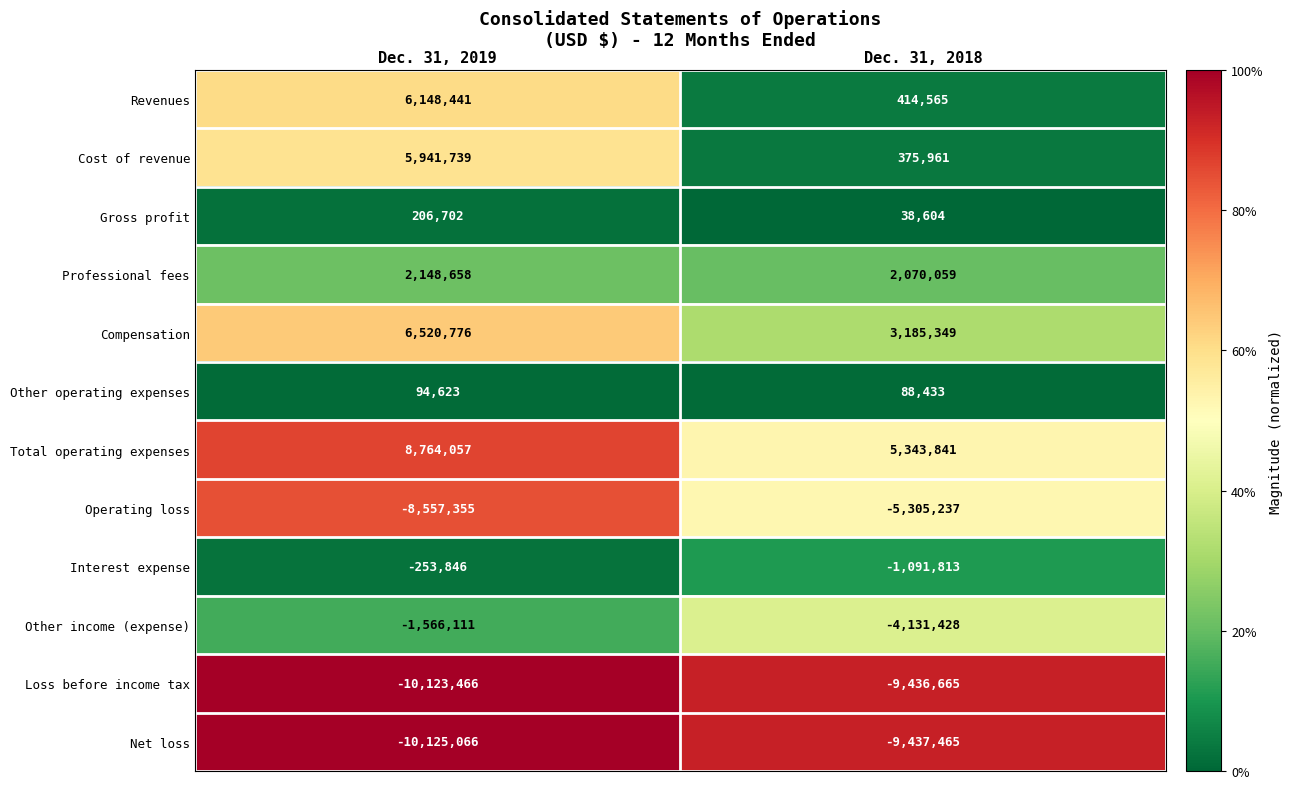

Which label corresponds to the smallest value in the chart?

Dec. 31, 2019